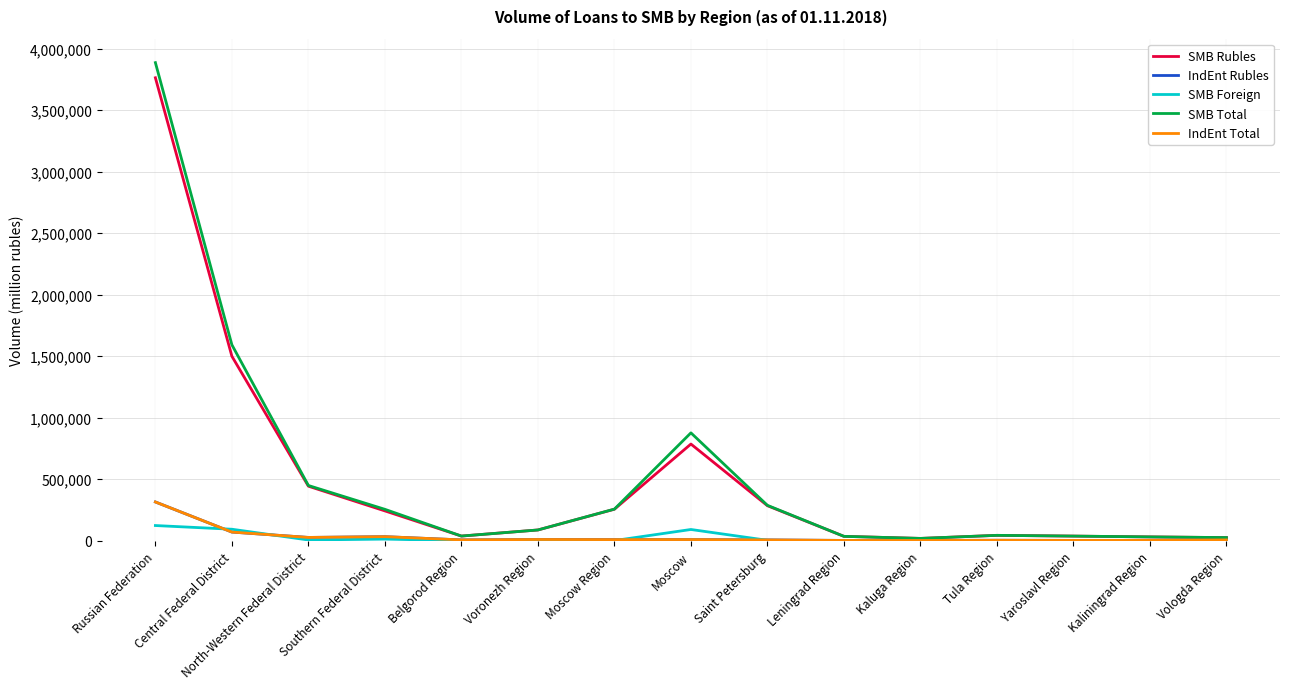

The value of SMB Rubles at Saint Petersburg is 284265. True or false?

True